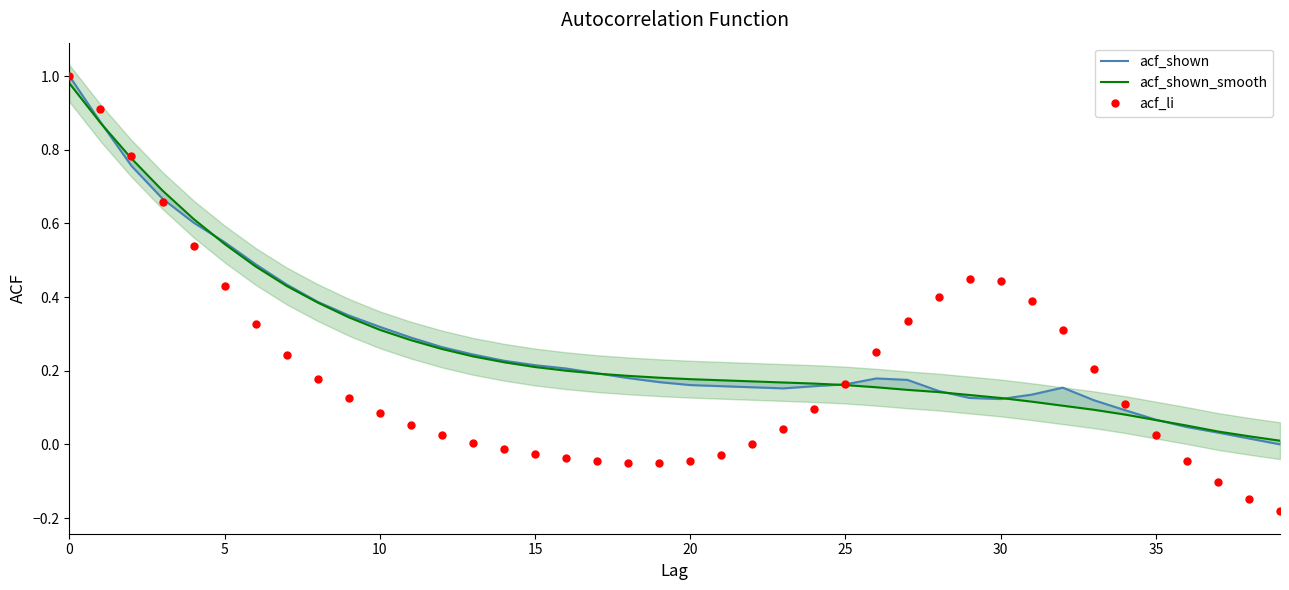

How many interior local valleys does the acf_li series have?

1